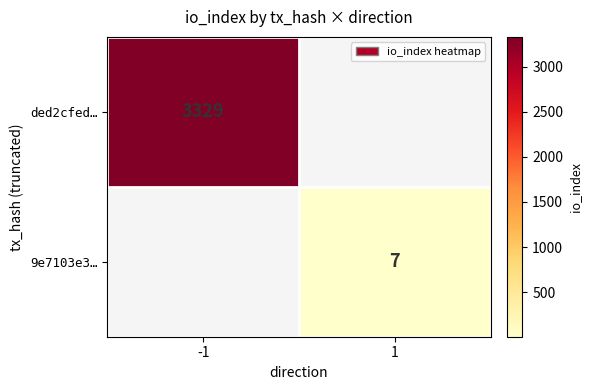

True or false: 9e7103e3… has a value of 2 at 1.

False